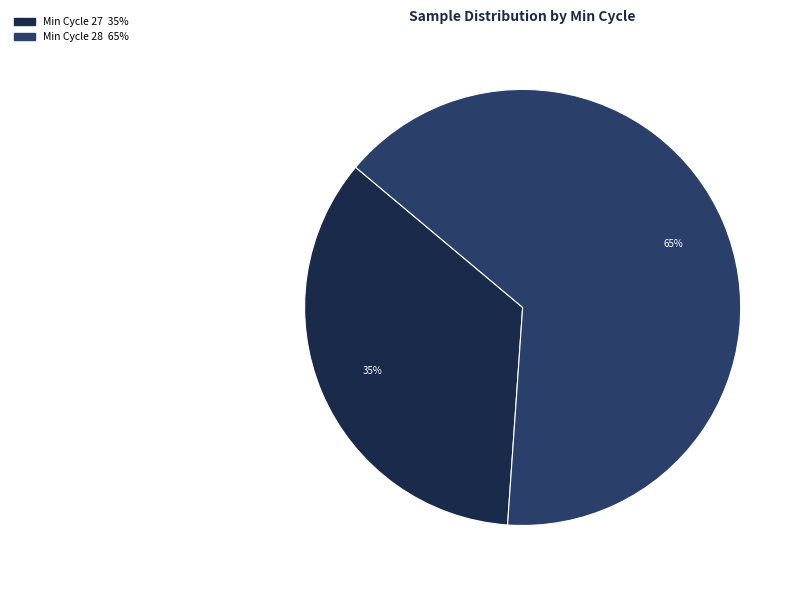

To the nearest percent, what is the difference between the largest and smallest slice percentages?

30%